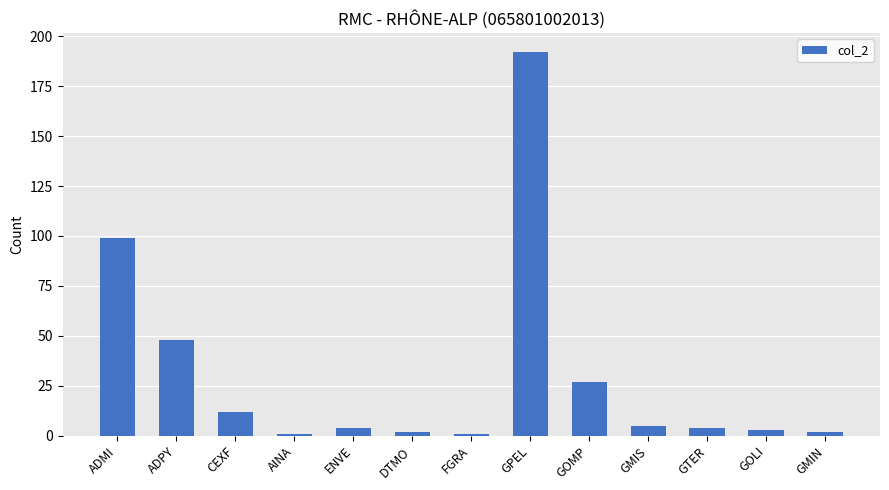

What is the difference between the values at ADMI and GOMP?

72